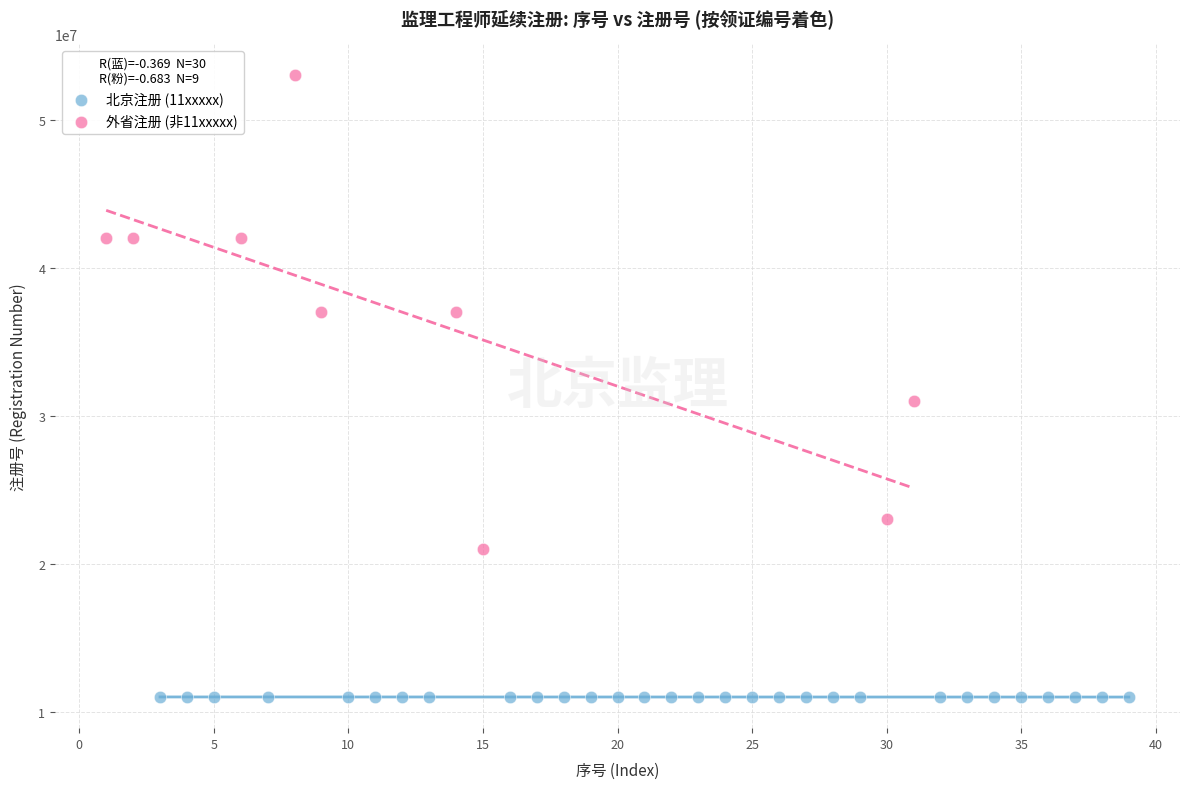

Which series has the largest Y range (max minus min)?

外省注册 (非11xxxxx)